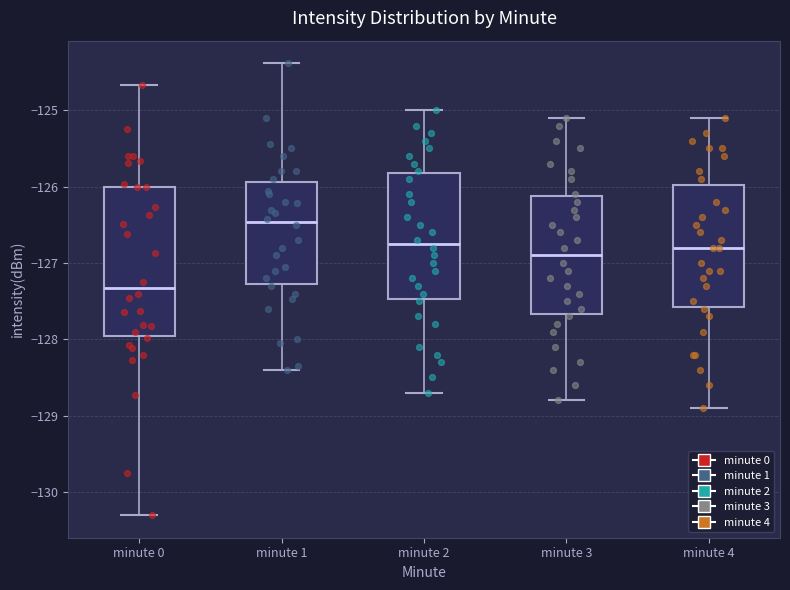

Comparing the boxes themselves (not the whiskers), which one is the tallest?

minute 0